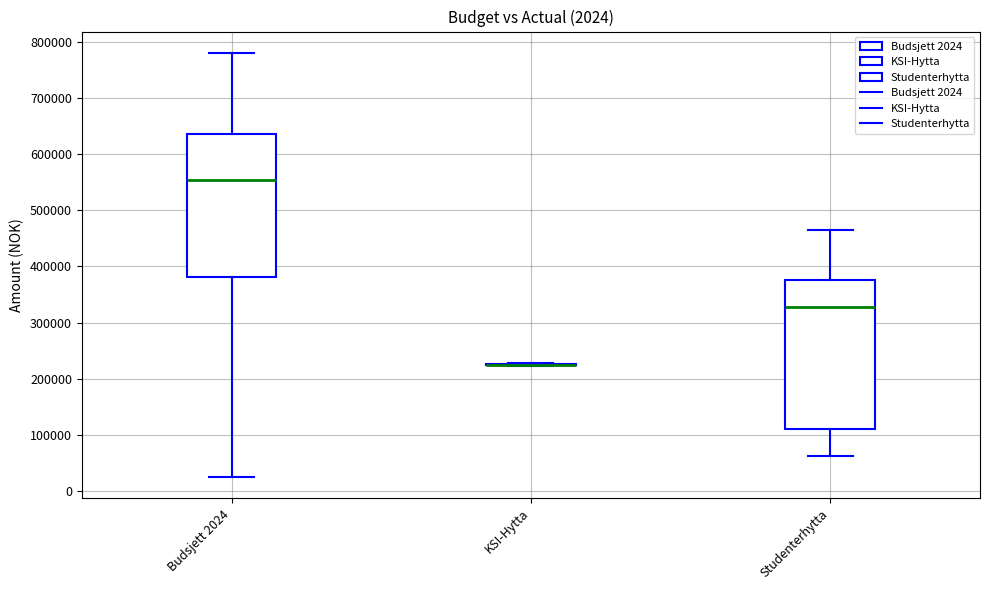

Where does the median line of the box for Studenterhytta sit on the y-axis? The values are not printed on the chart, so give them approximately, as read against the axis.

330000